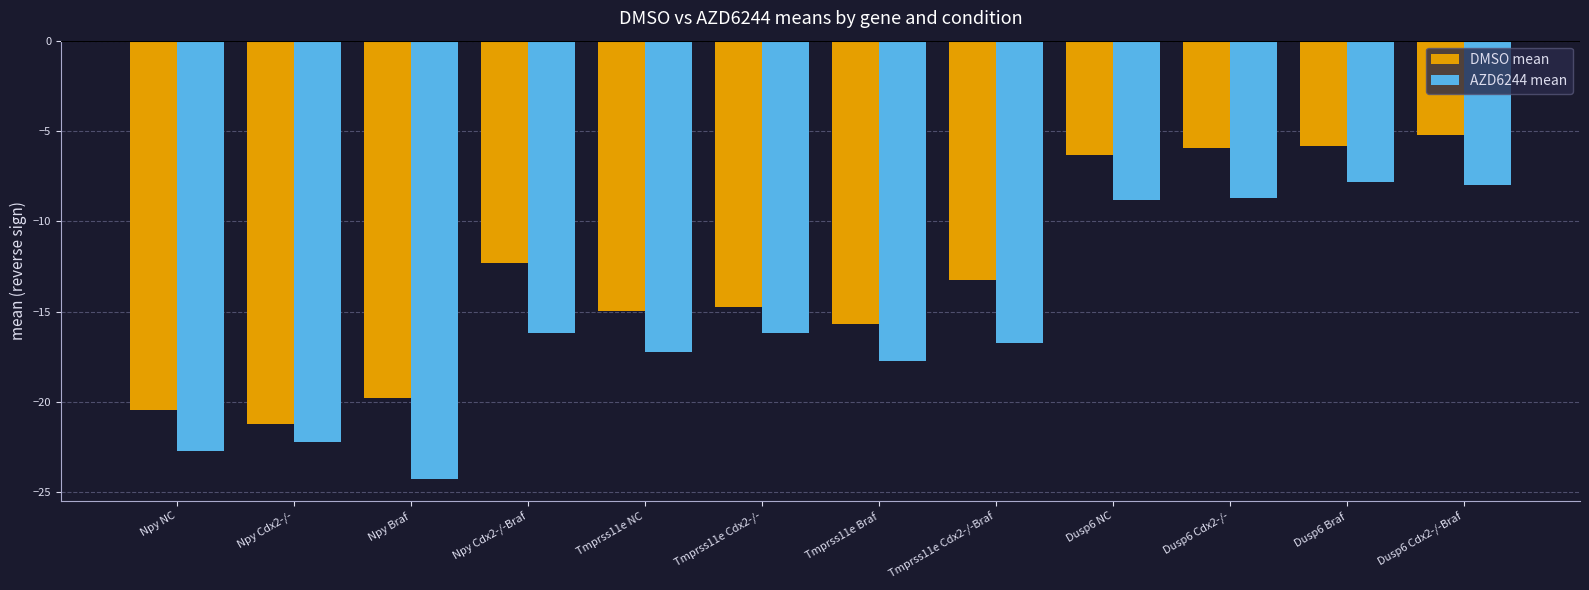

Which series has the widest spread of values?

AZD6244 mean